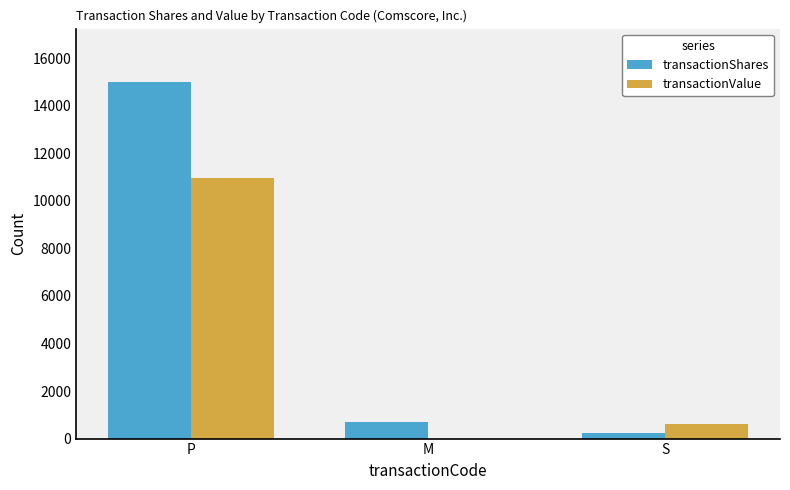

What is the average value of the transactionValue series?

3854